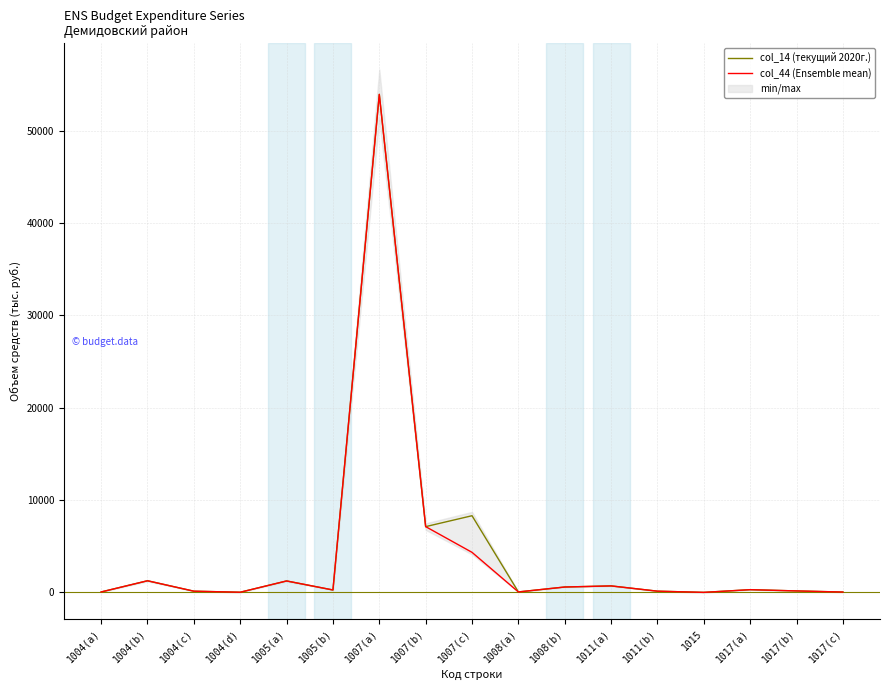

Count the number of categories in the chart.

17